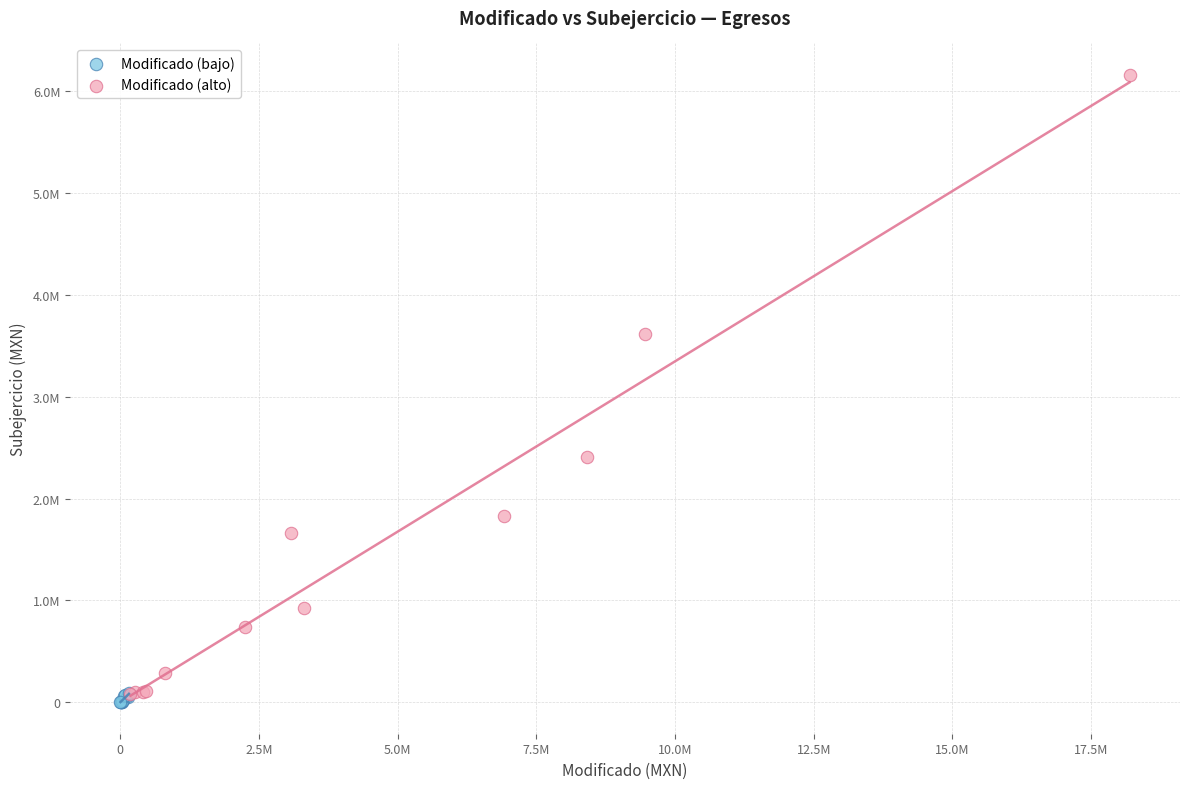

Which series reaches the maximum Y coordinate?

Modificado (alto)